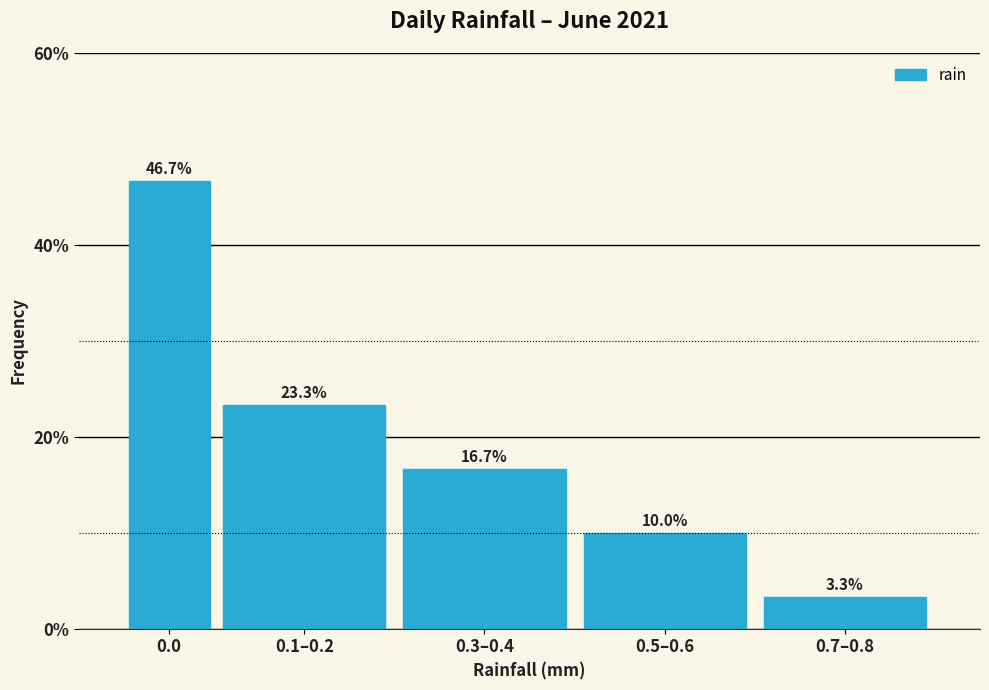

Reading left to right, what are all the values shown in this chart?

0.0=46.7	0.1–0.2=23.3	0.3–0.4=16.7	0.5–0.6=10.0	0.7–0.8=3.3